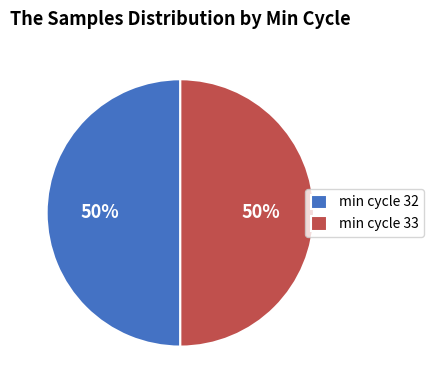

How many slices are in this pie chart?

2